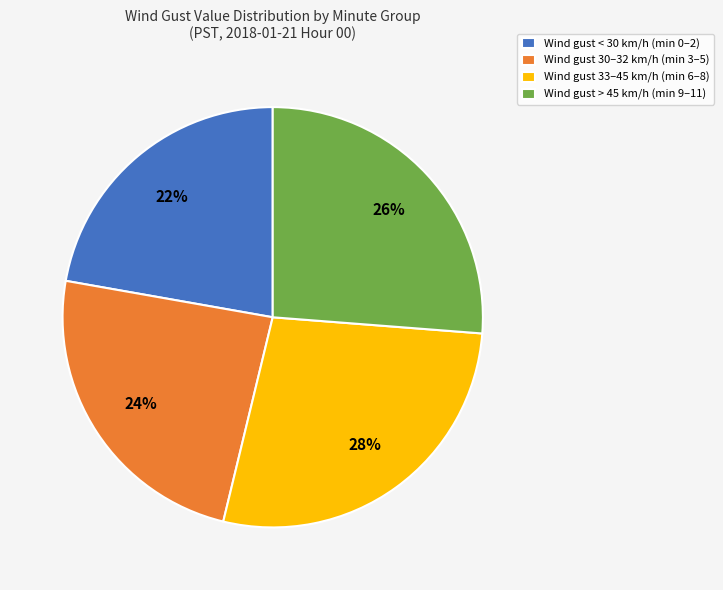

Which slice is the largest?

Wind gust 33–45 km/h (min 6–8)